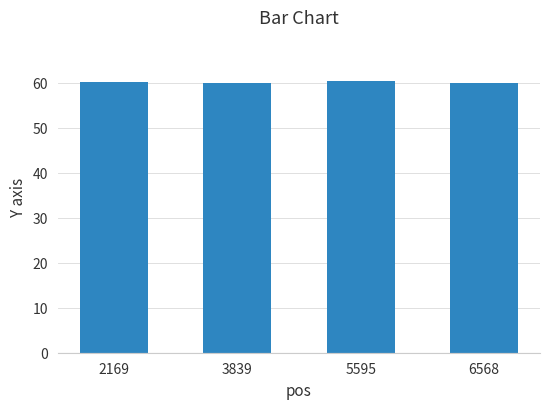

How many distinct data groups are displayed?

1